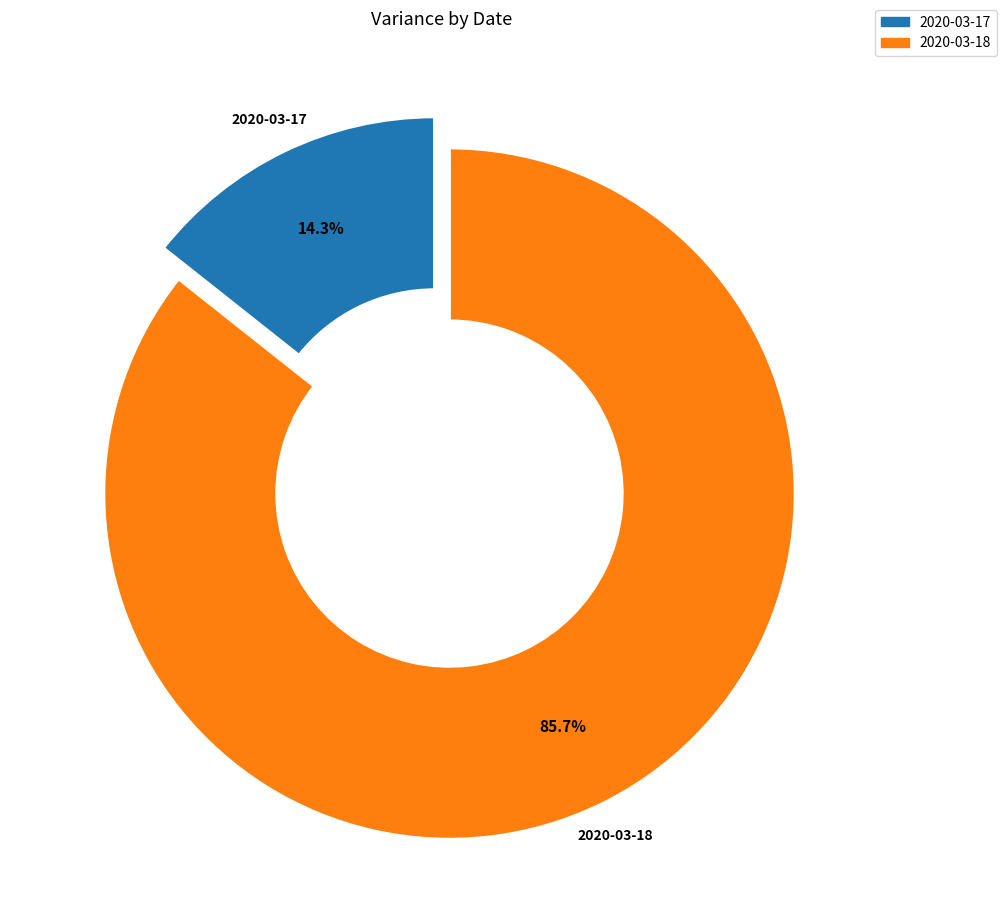

How many segments does this pie chart have?

2